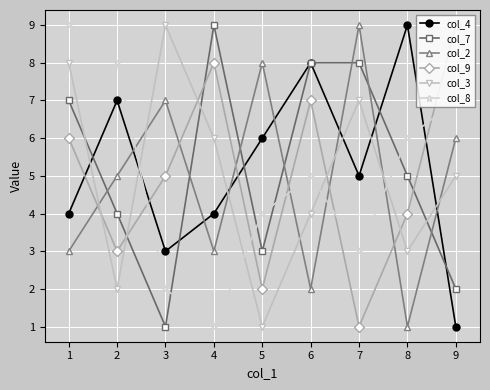

What is the sum of all col_9 values?

45